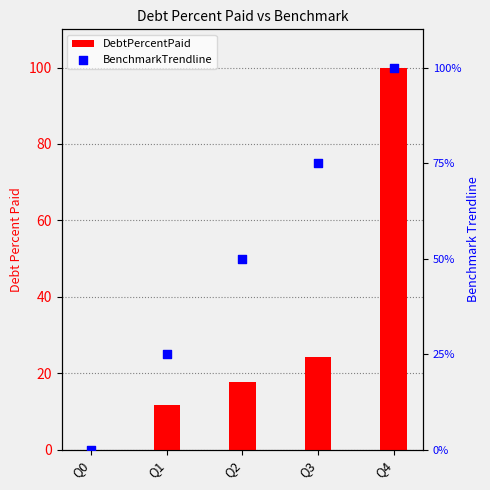

What are all the series names shown in the legend?

DebtPercentPaid, BenchmarkTrendline